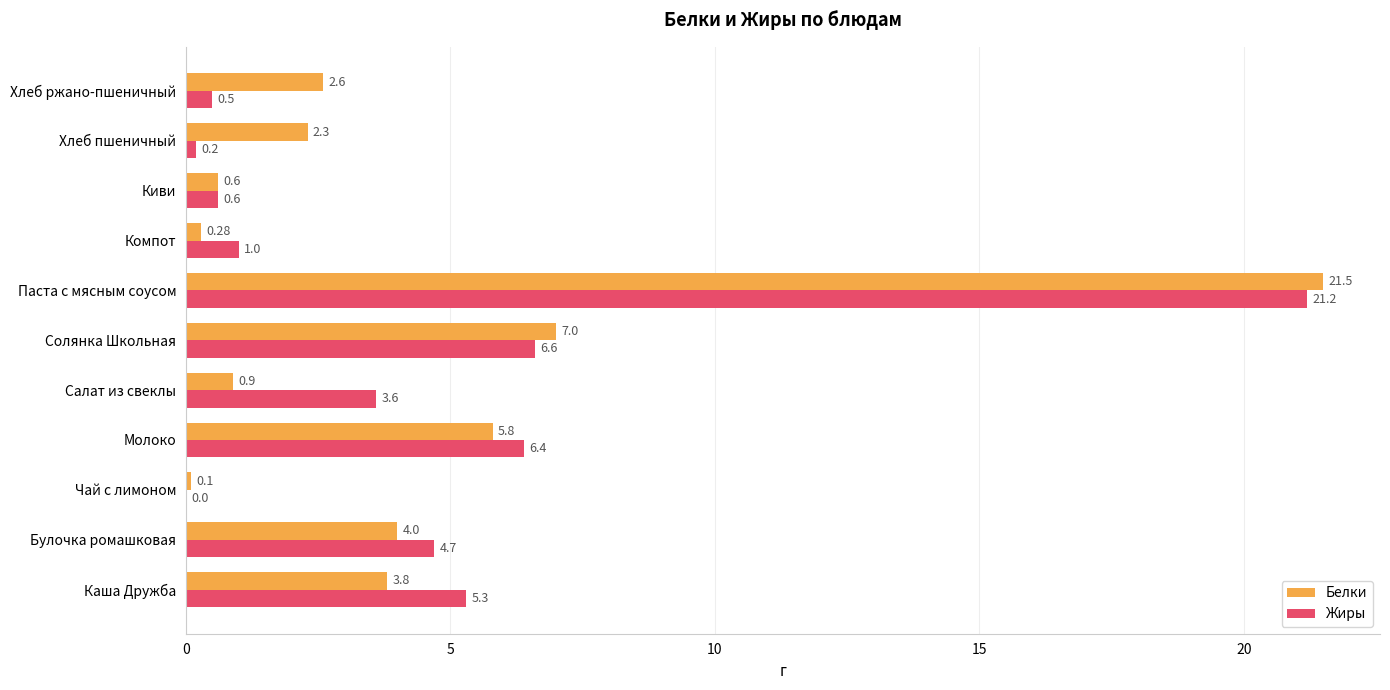

At which label does Белки reach its peak?

Паста с мясным соусом